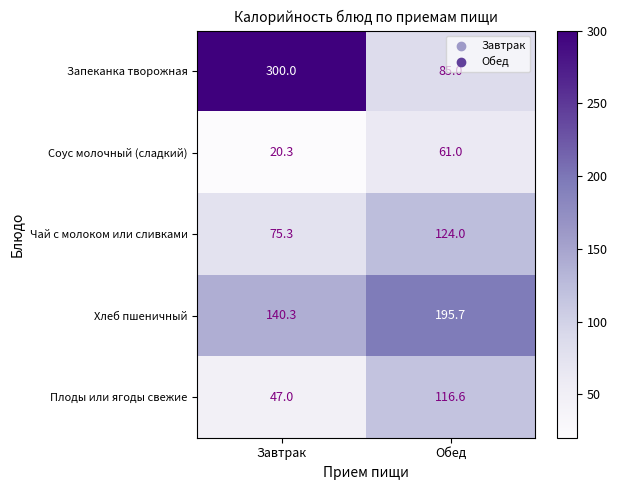

What is the highest value of the Чай с молоком или сливками series?

124.0